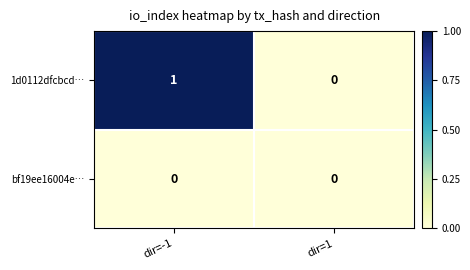

Which series has the widest spread of values?

1d0112dfcbcd…